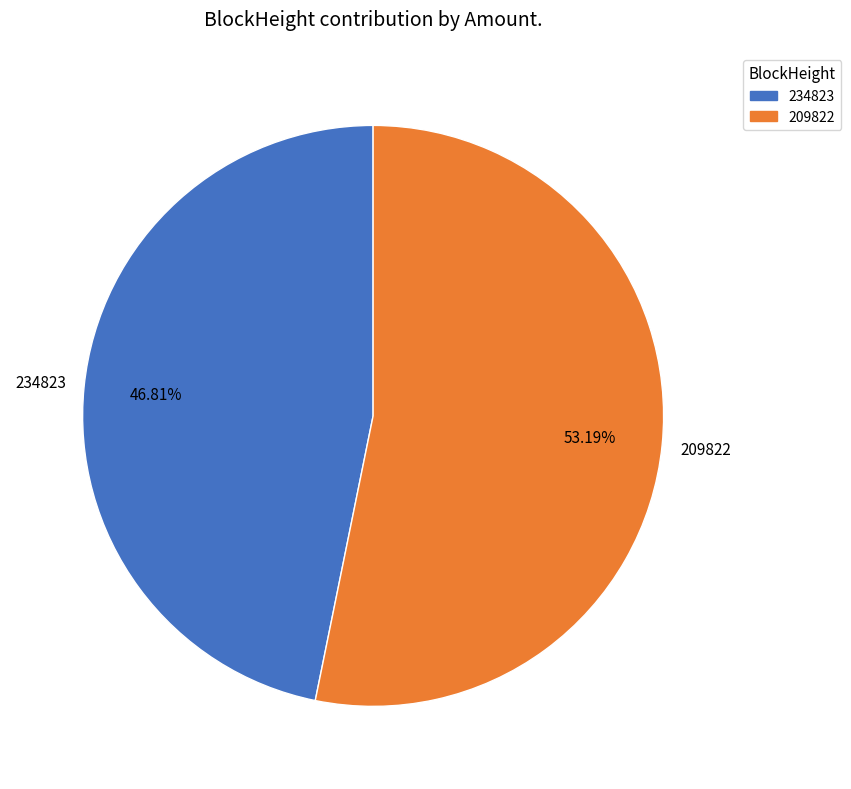

Is there a majority slice in this chart?

Yes